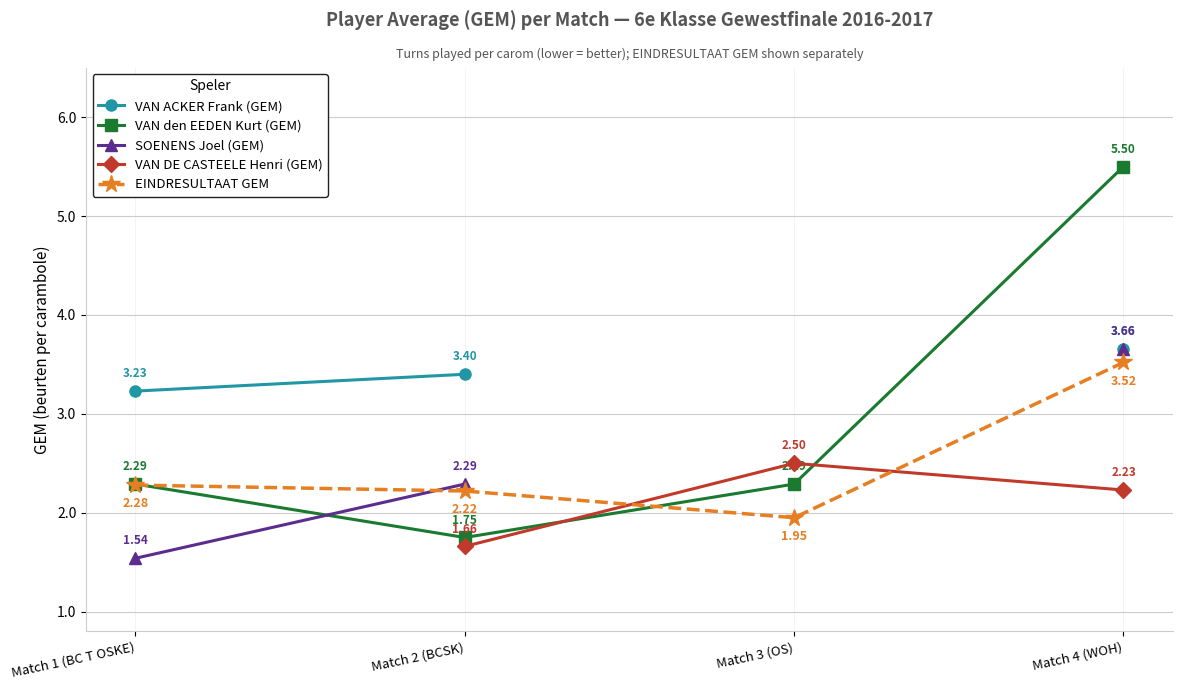

Where do VAN DE CASTEELE Henri (GEM) and EINDRESULTAAT GEM first cross each other?

Match 2 (BCSK) and Match 3 (OS)